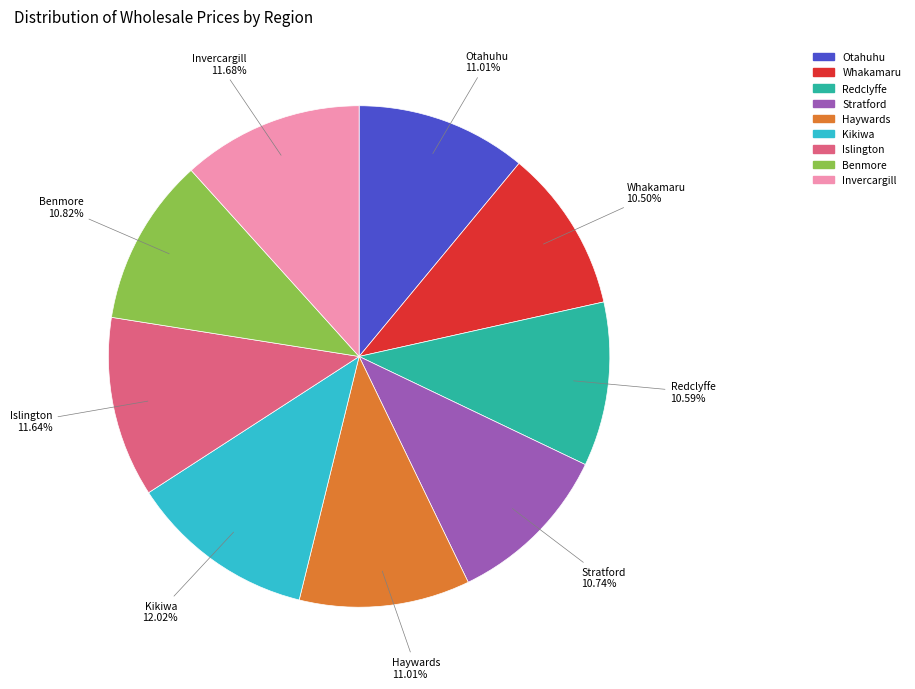

What is the total percentage of Otahuhu and Whakamaru?

21.5%